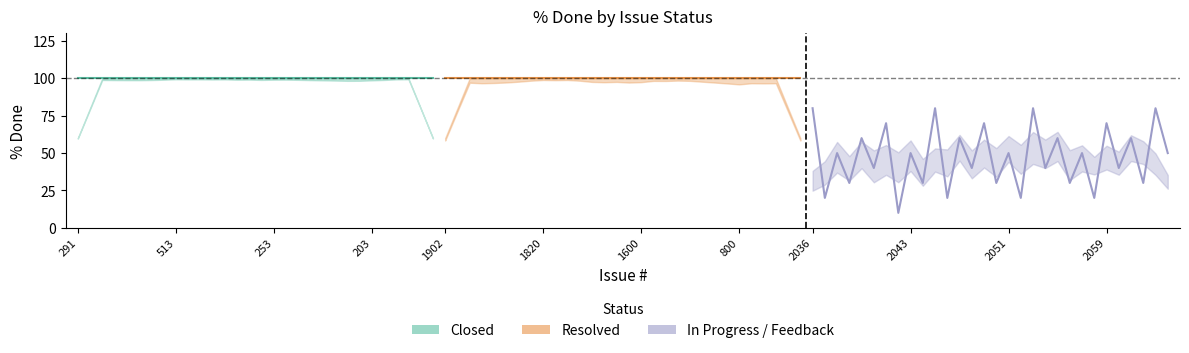

What are all the series names shown in the legend?

Closed, Resolved, In Progress / Feedback